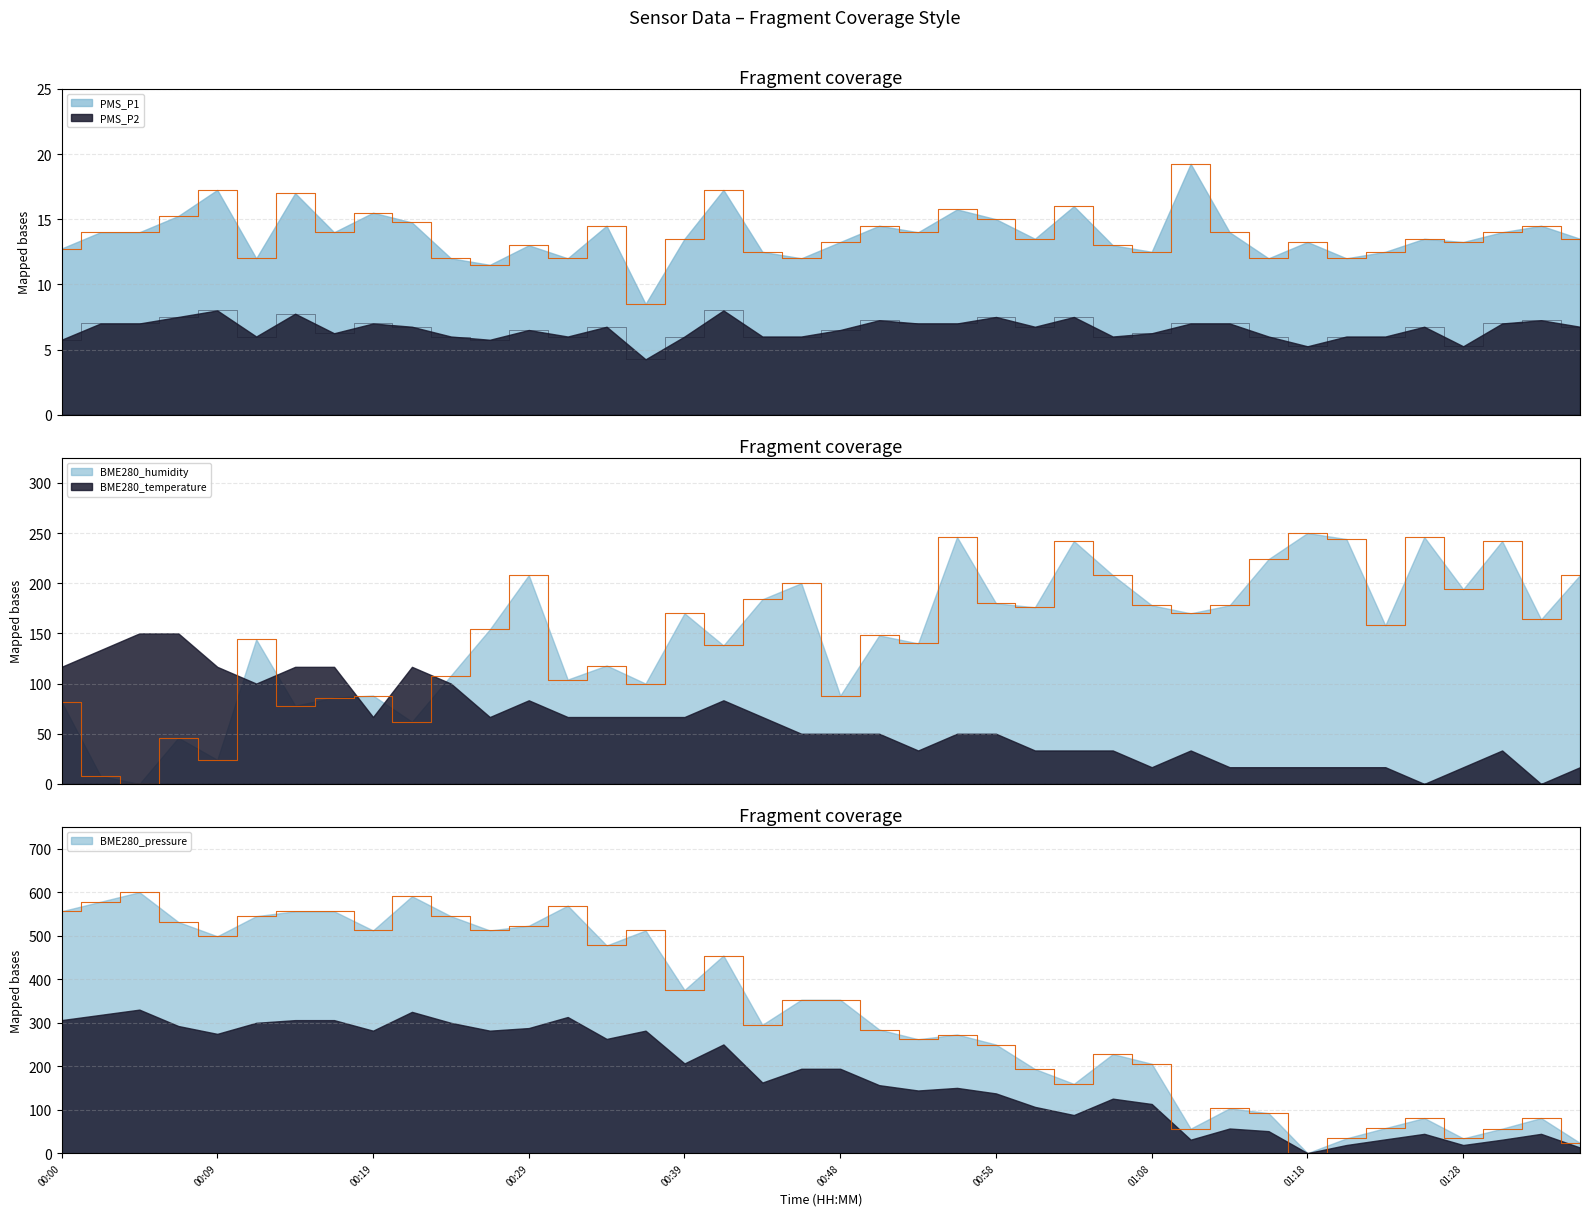

What is the sum of all BME280_pressure values?

12965.7